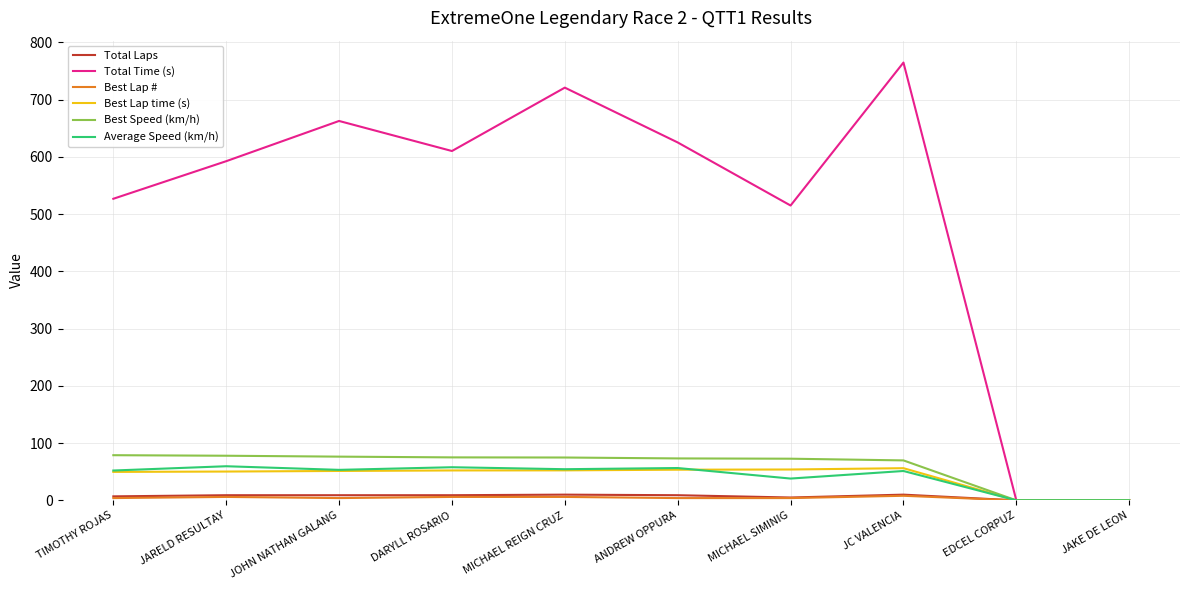

How many lines are shown in the chart?

6